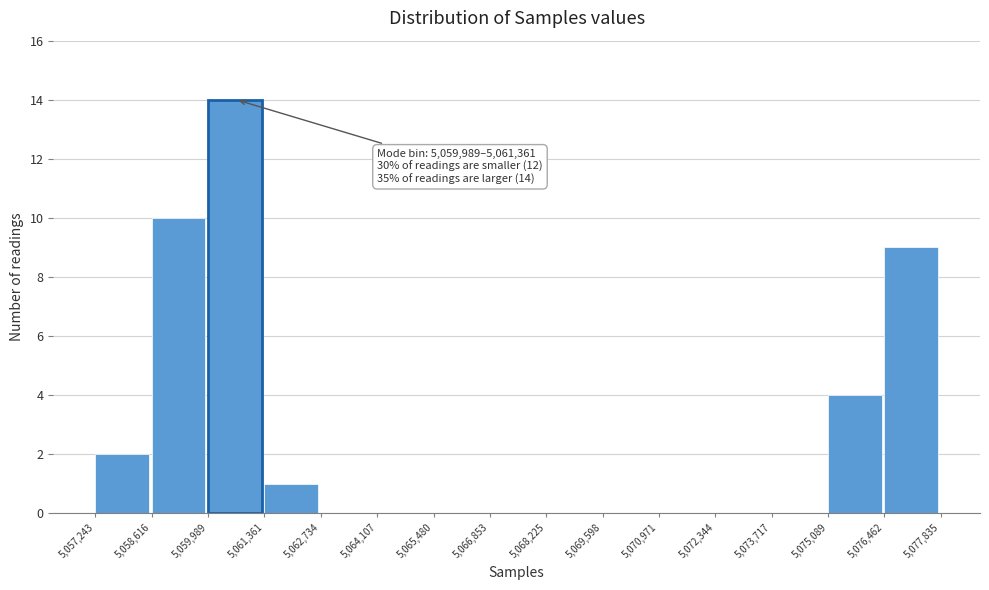

Over which range of the x-axis is the bar tallest?

5,059,989 to 5,061,361